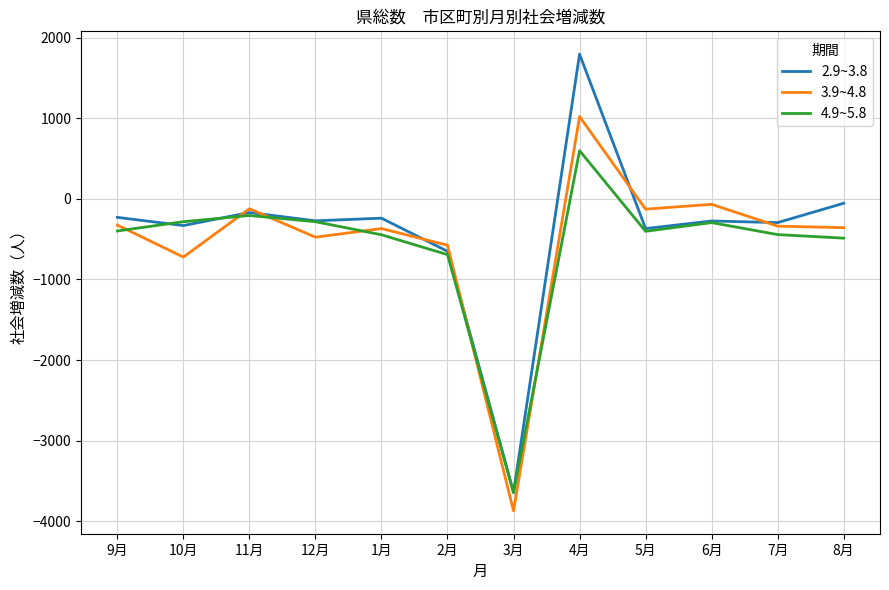

True or false: 2.9~3.8 has a value of 660 at 4月.

False